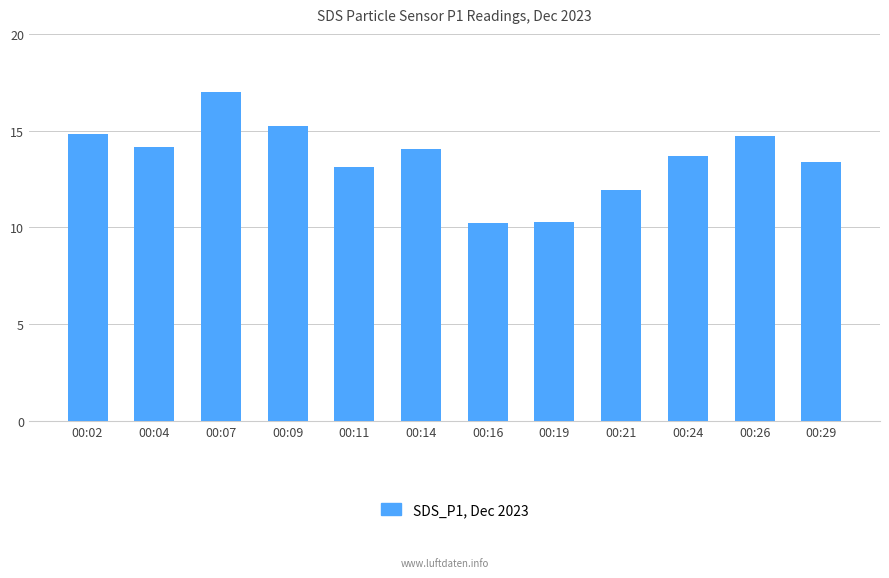

Which has a higher value, 00:24 or 00:21?

00:24